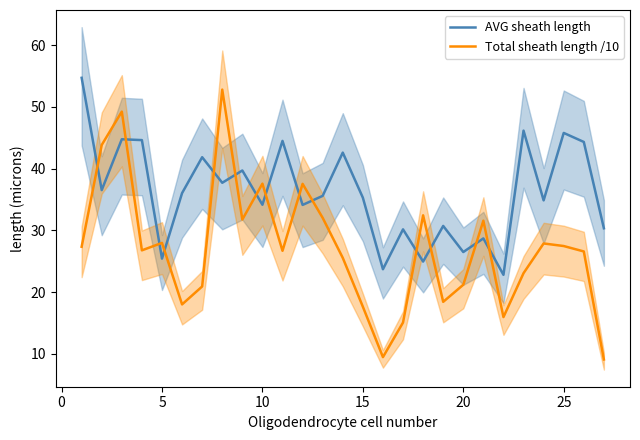

In Total sheath length /10, how many points are higher than both neighbors (excluding endpoints)?

8